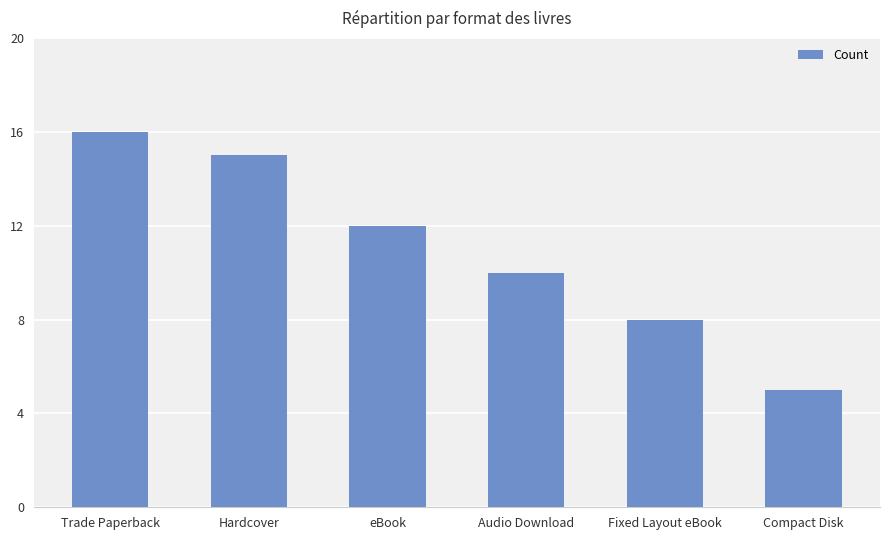

Rank the categories by value from lowest to highest.

Compact Disk, Fixed Layout eBook, Audio Download, eBook, Hardcover, Trade Paperback